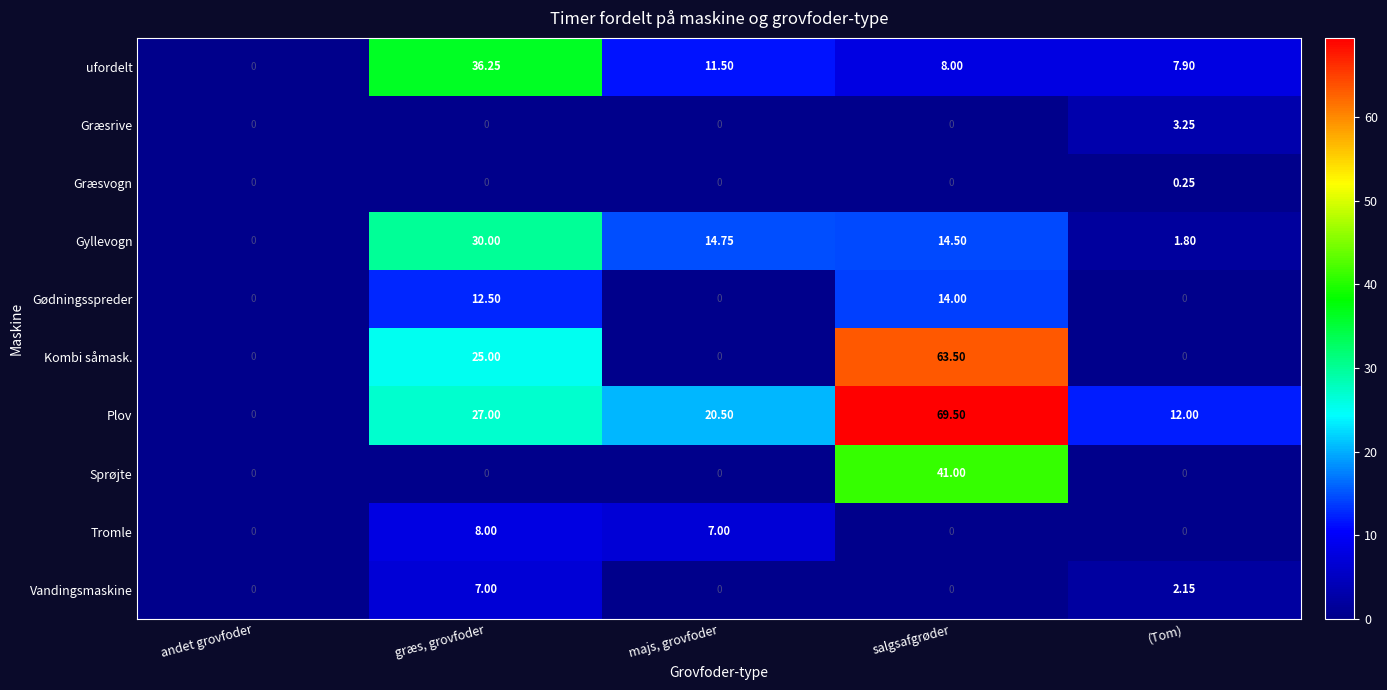

At how many categories does at least one series exceed 44?

1